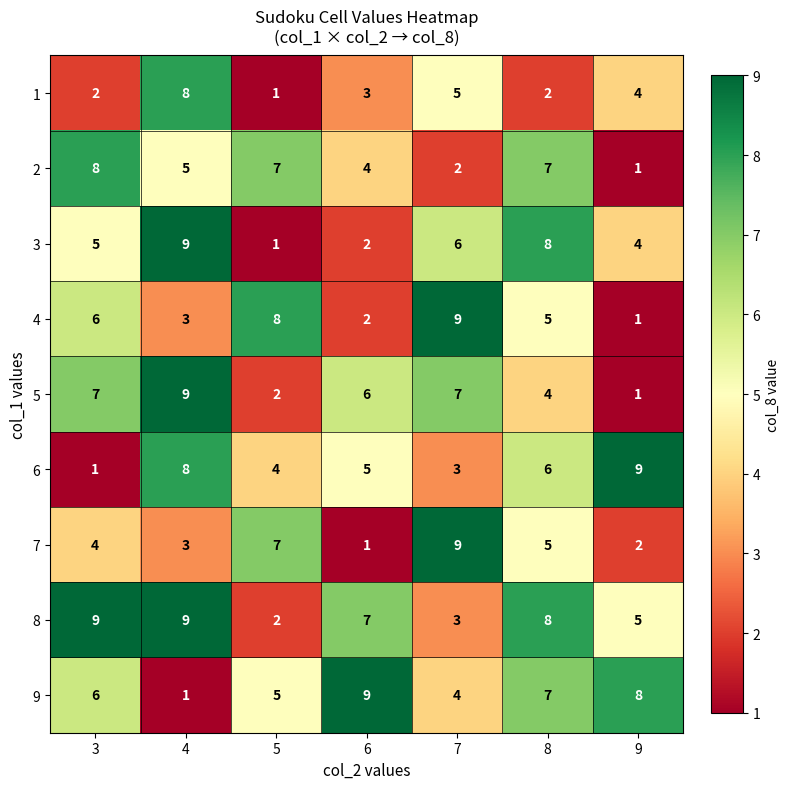

Rank the categories by 7 value from lowest to highest.

6, 9, 4, 3, 8, 5, 7